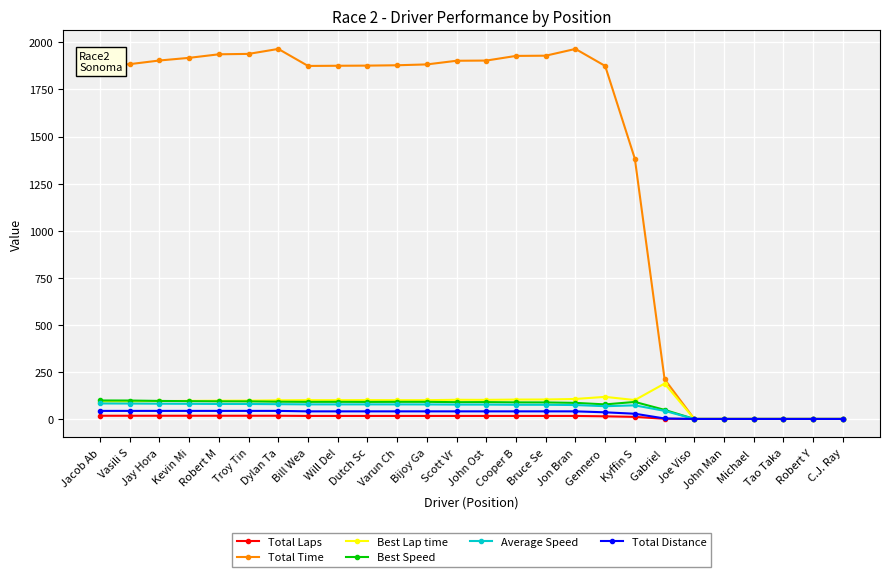

The Best Speed series shows 156.5 at Varun Ch. True or false?

False